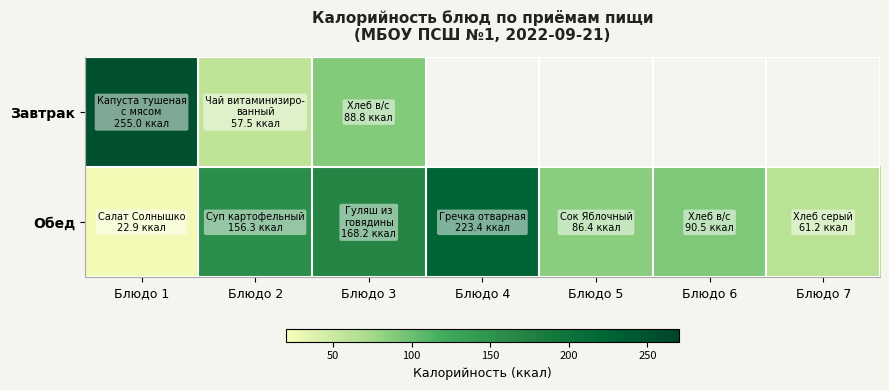

Is the value of Завтрак at Блюдо 3 greater than the value of Обед at Блюдо 4?

No